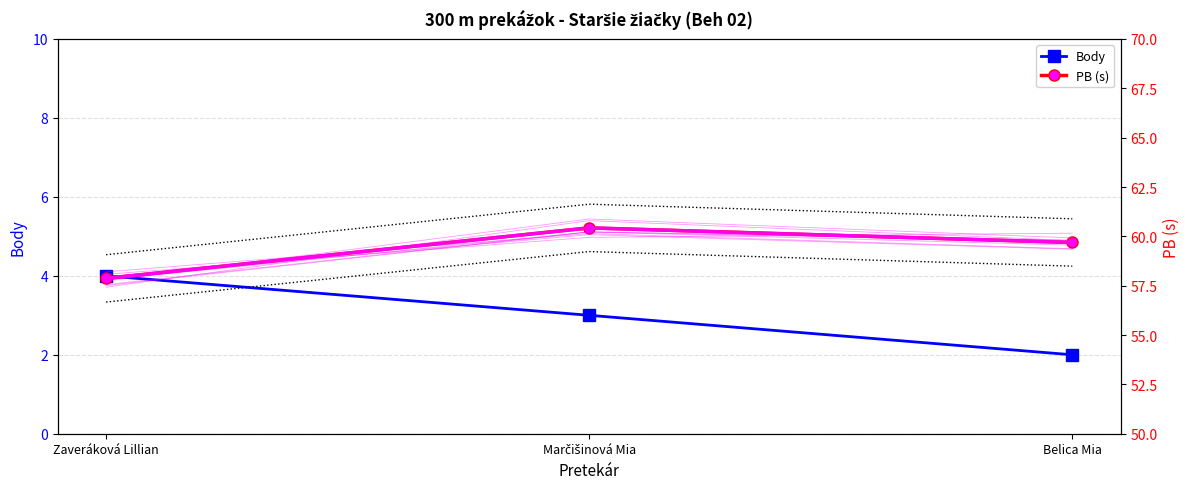

The Lower envelope series shows 56.7 at Zaveráková Lillian. True or false?

True